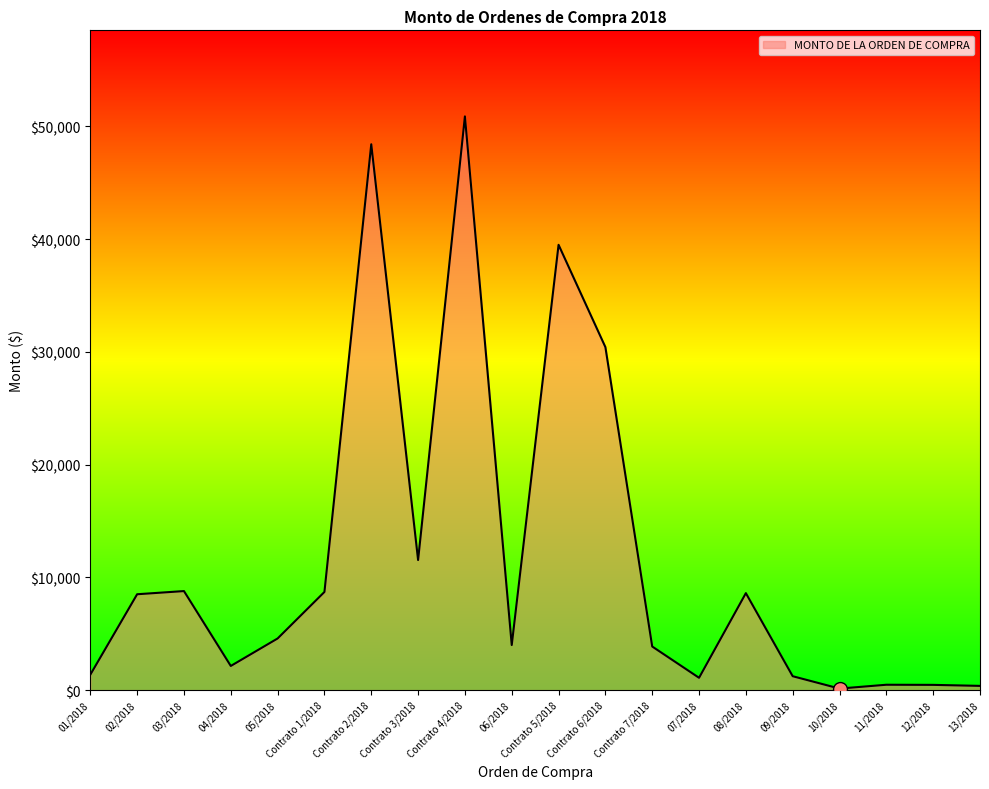

What is the difference between the values at Contrato 2/2018 and 06/2018?

44409.0